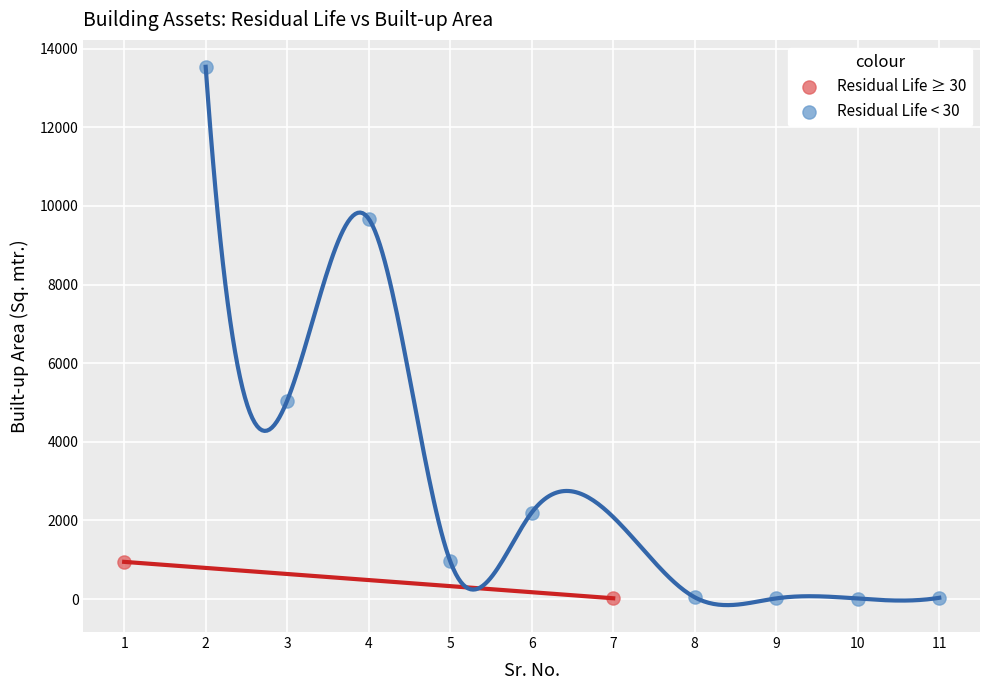

Which series has the largest Y range (max minus min)?

Residual Life < 30